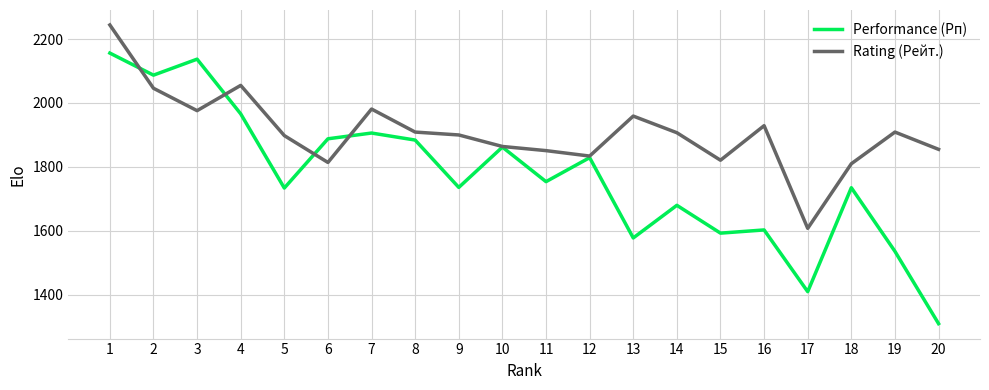

Between 8 and 10, which series saw the biggest shift?

Rating (Рейт.)